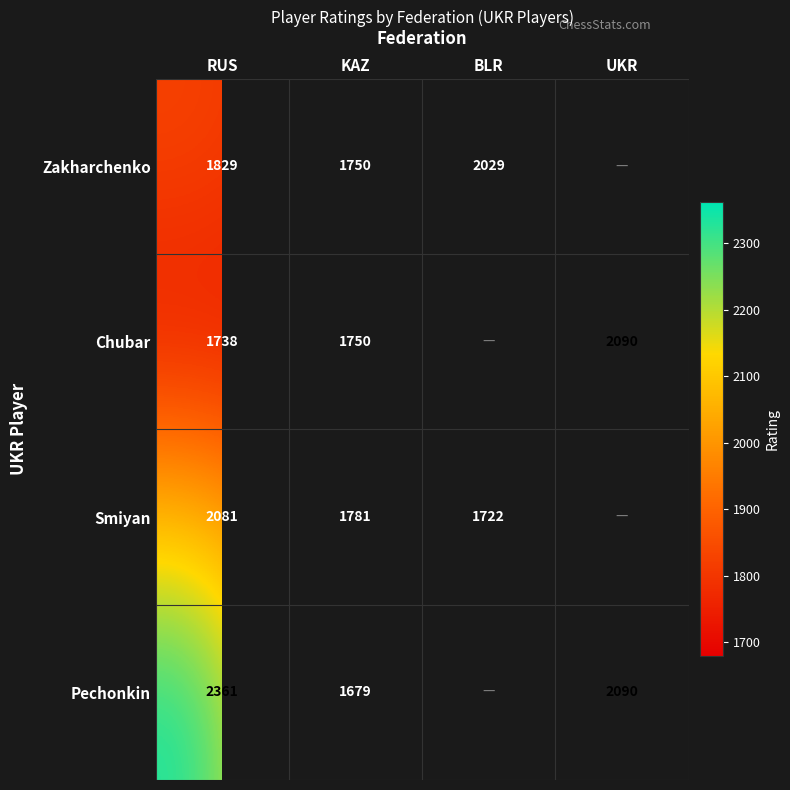

What is the spread (max minus min) of values at KAZ?

102